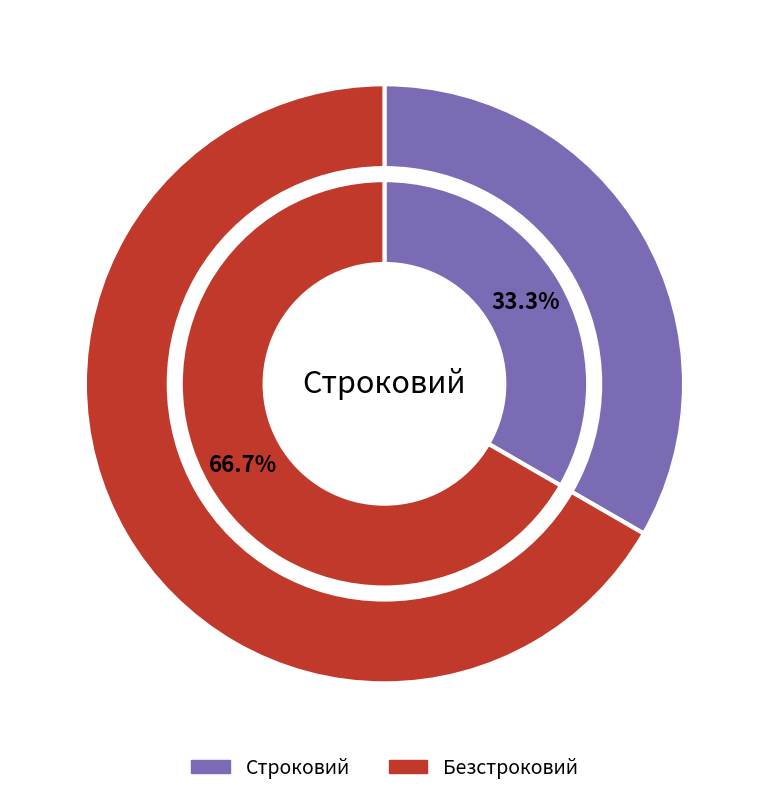

Is it true that Безстроковий is 67% of the pie?

True